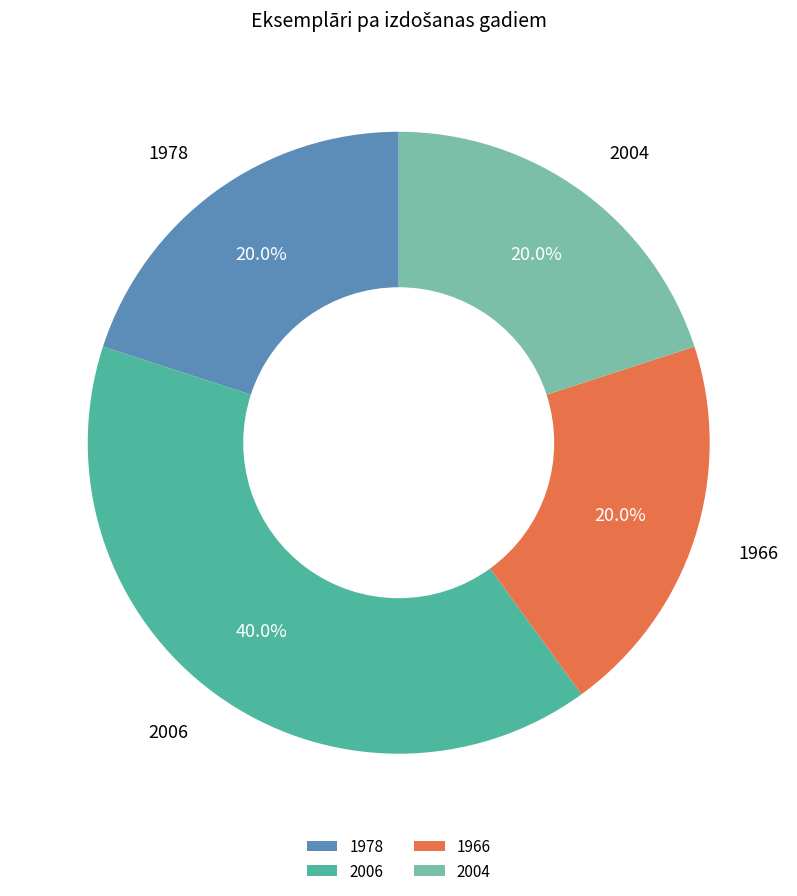

How much of the chart is everything except 1966?

80.0%